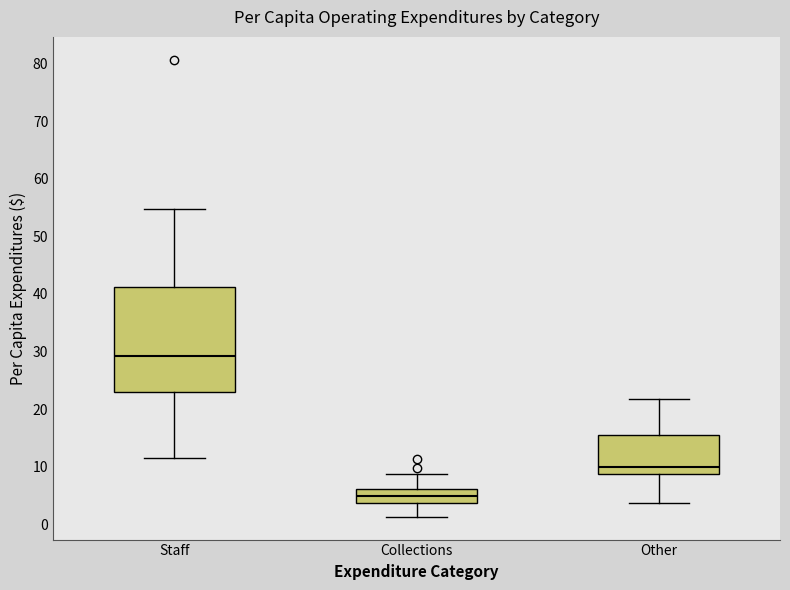

Which box is the tallest, from its lower edge to its upper edge?

Staff